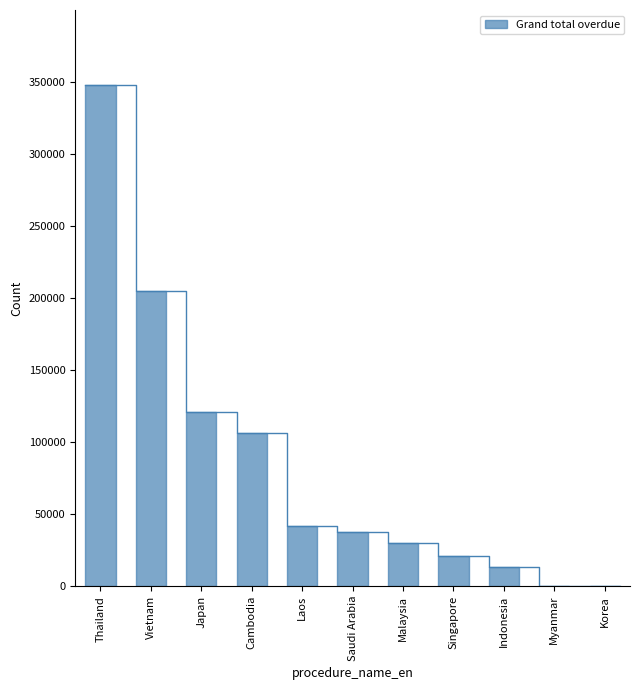

Reading left to right, transcribe all the data shown in this chart.

Thailand=347701.6	Vietnam=205137.3	Japan=120952.9	Cambodia=106392.2	Laos=41934.0	Saudi Arabia=37895.0	Malaysia=29793.5	Singapore=21125.0	Indonesia=13460.2	Myanmar=0.0	Korea=0.0